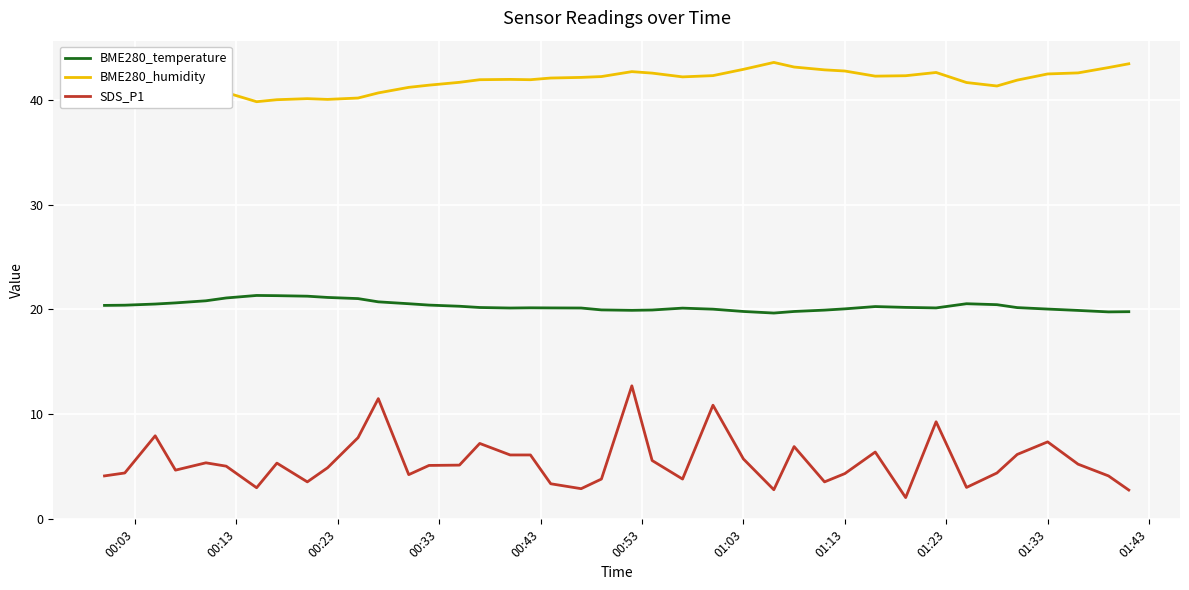

List the series in order of their overall mean, lowest first.

SDS_P1, BME280_temperature, BME280_humidity